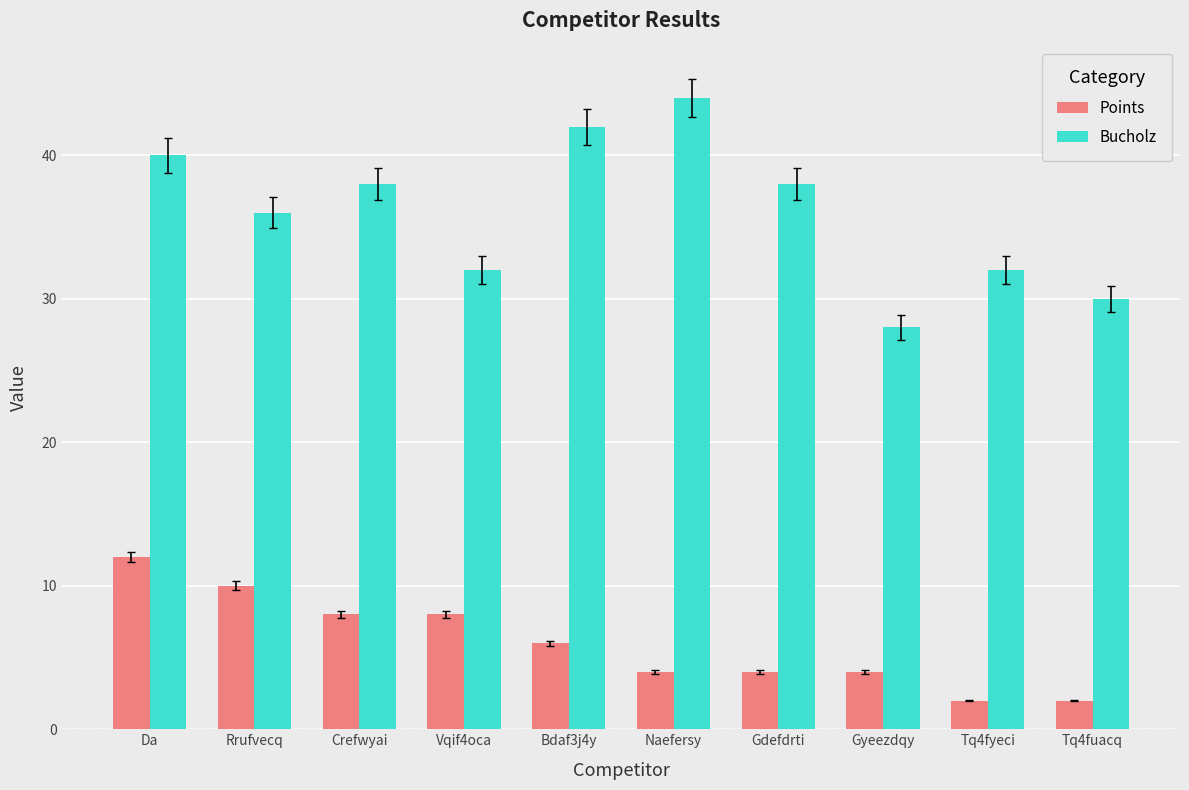

What is the label of the 10th bar from the right?

Da